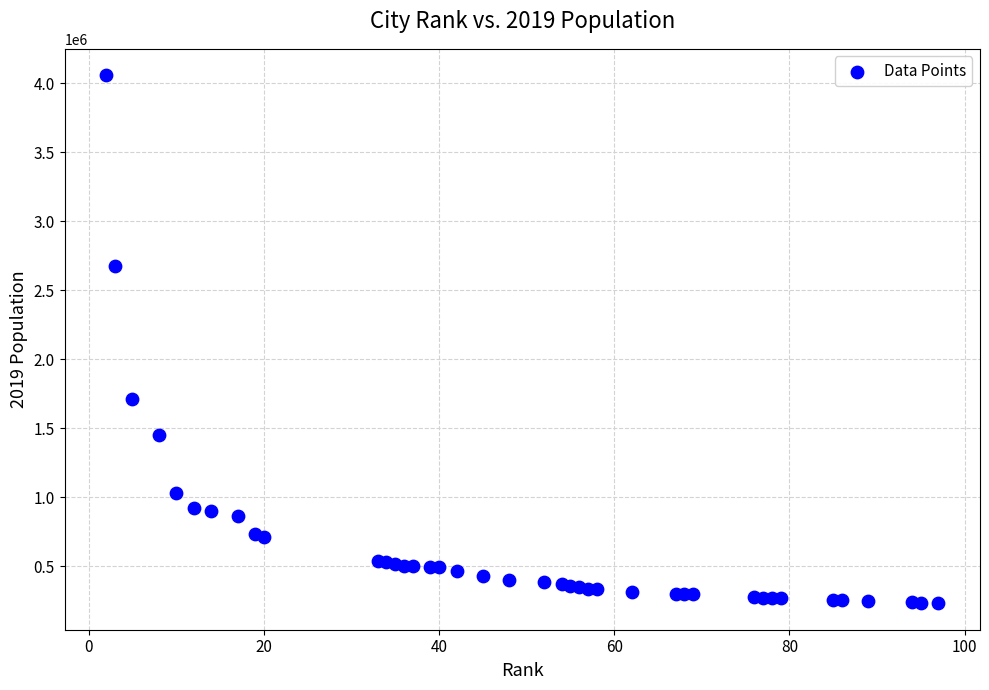

What Y value in the scatter plot is closest to 2144807?

1711356